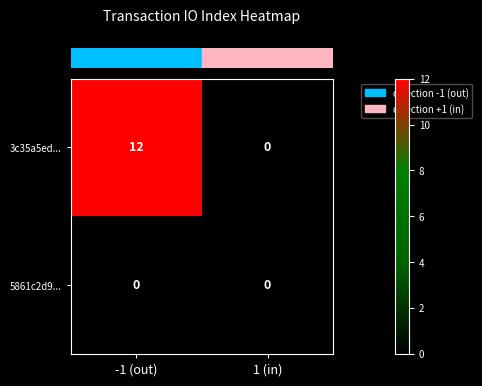

How many series are shown in this chart?

2